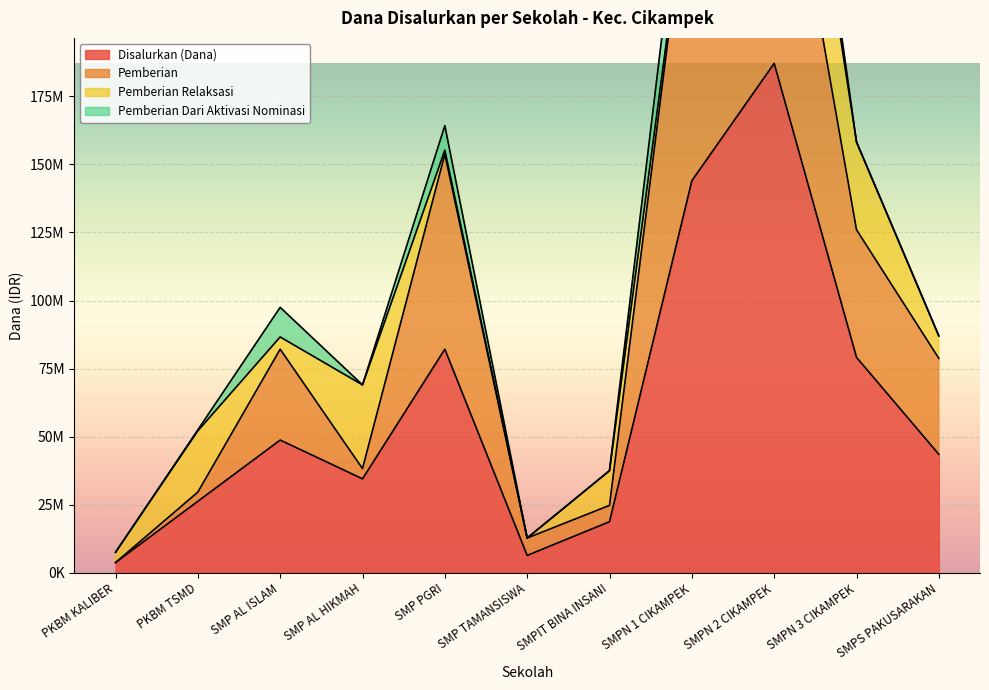

At which label does Disalurkan (Dana) first exceed 43500000?

SMP AL ISLAM